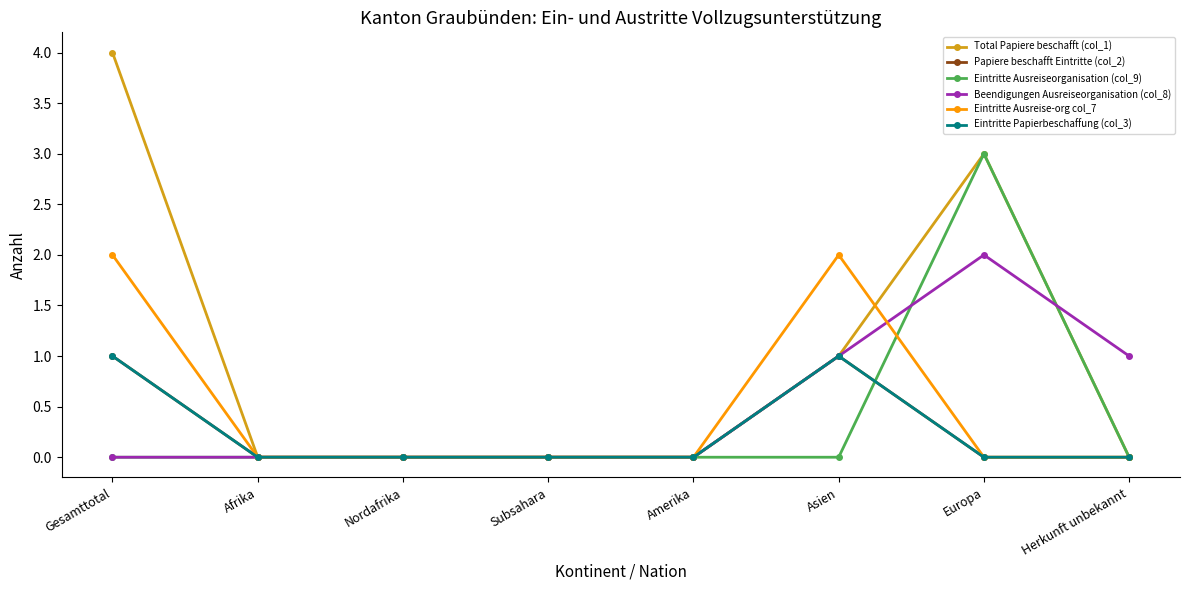

Does the chart have visible grid lines?

No